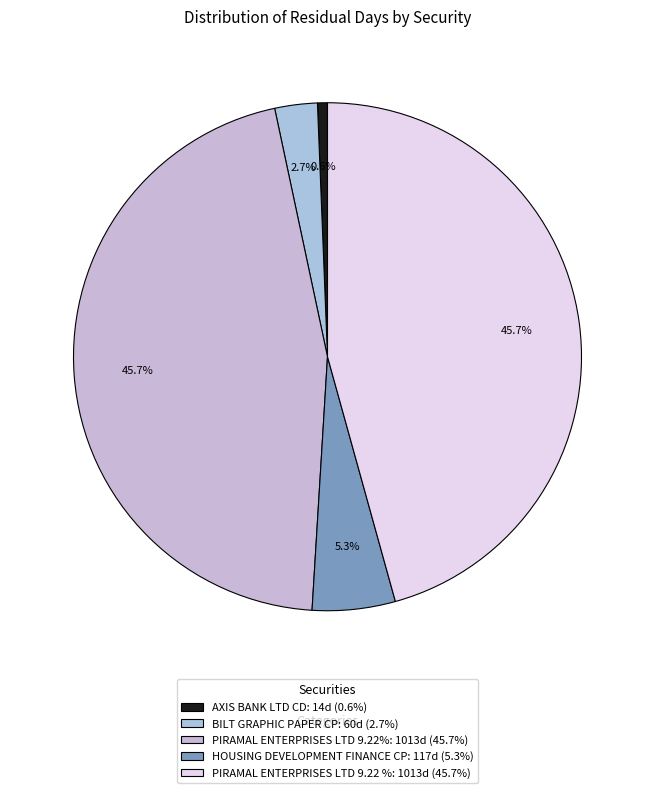

The AXIS BANK LTD CD slice represents 15% of the pie. True or false?

False